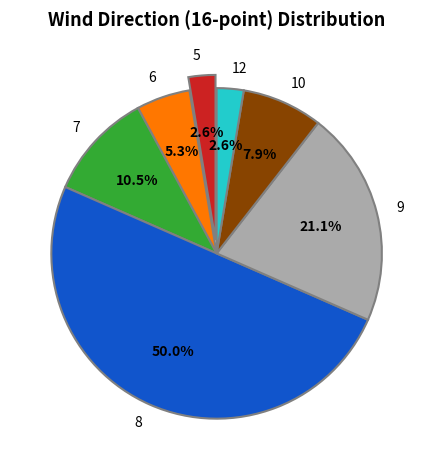

To the nearest percent, what is the difference between the largest and smallest slice percentages?

47%